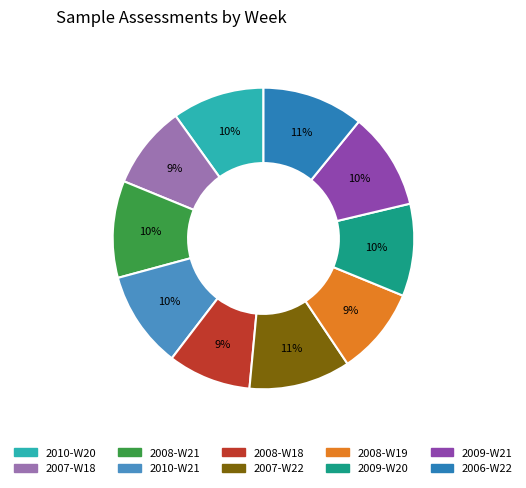

Which category has the biggest portion of the pie?

2007-W22